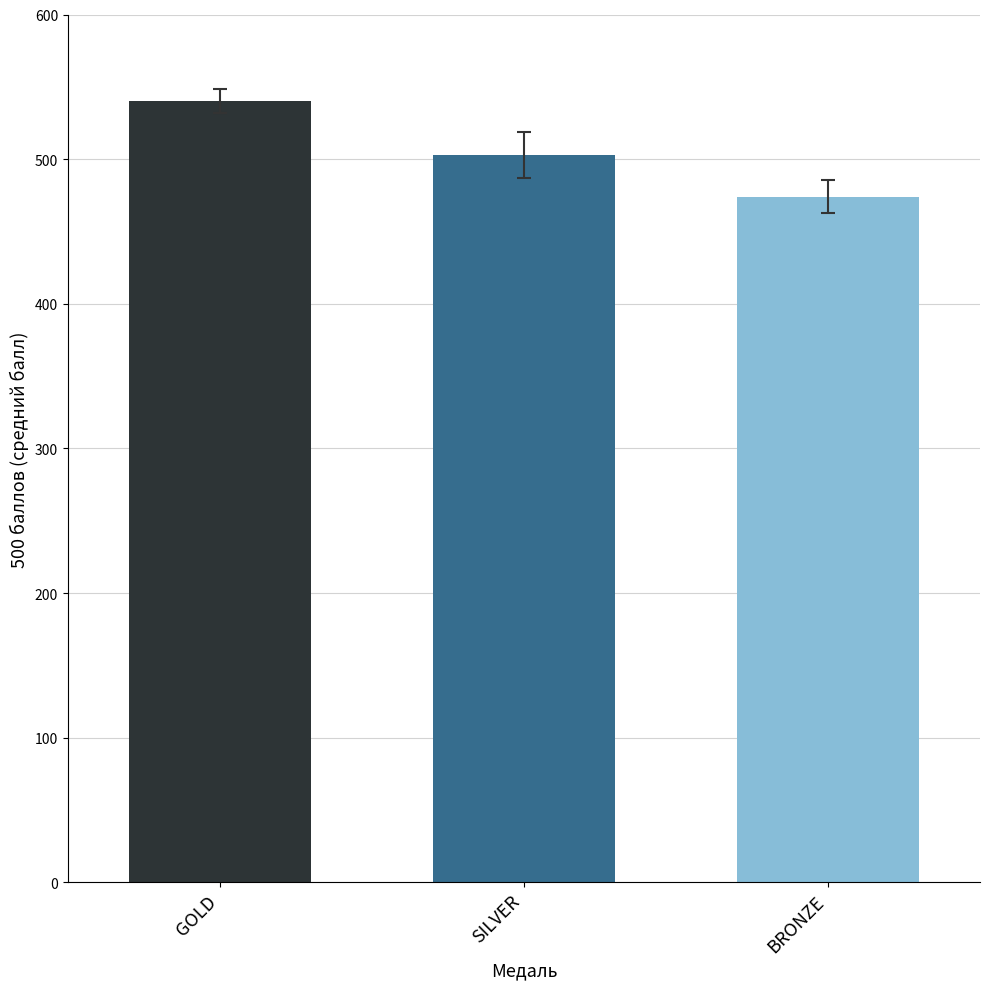

List the series in order of their overall mean, lowest first.

BRONZE, SILVER, GOLD